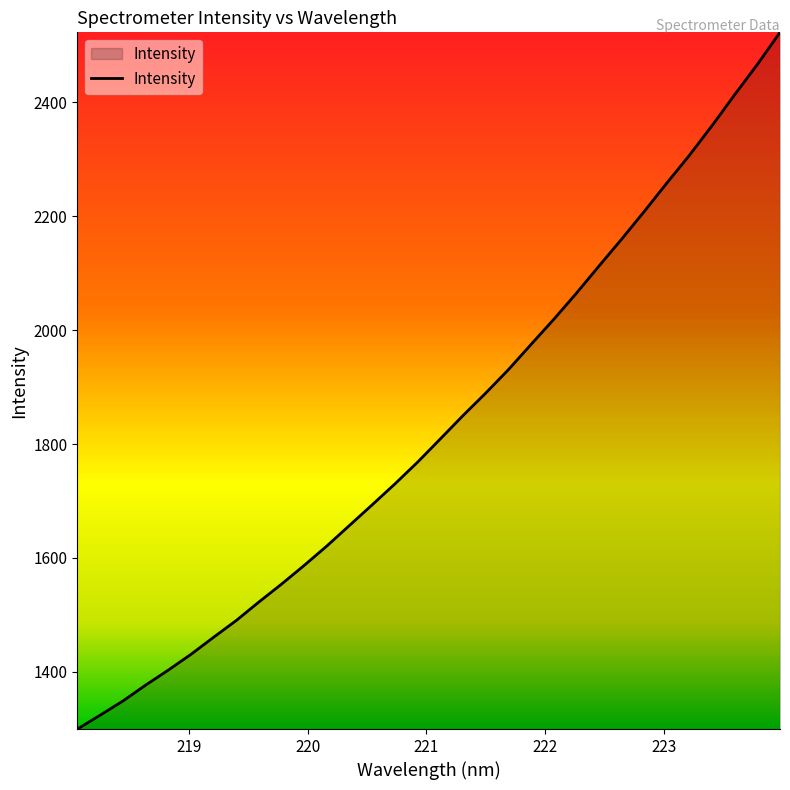

How many lines are shown in the chart?

1